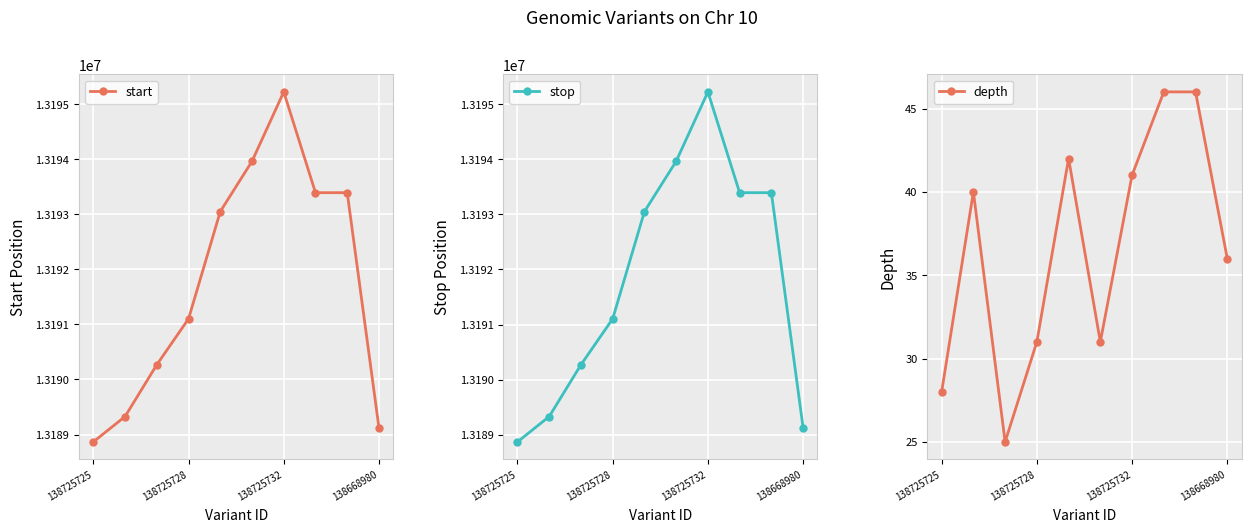

Count the number of categories in the chart.

10